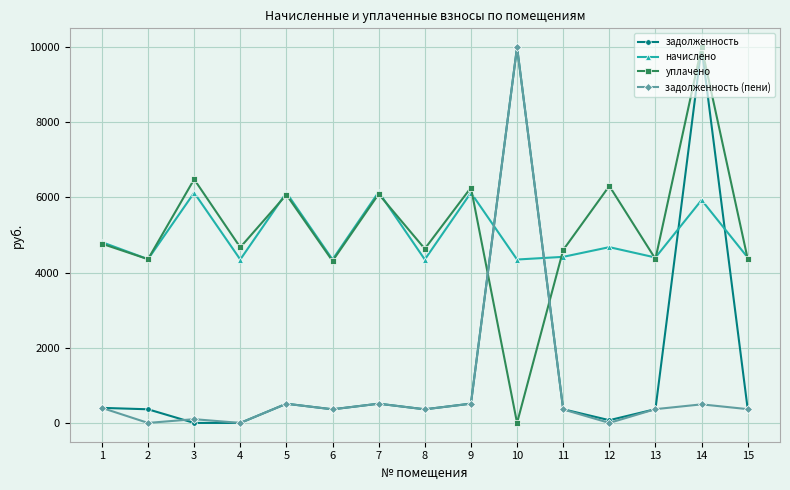

True or false: начислено and задолженность (пени) intersect in this chart.

True